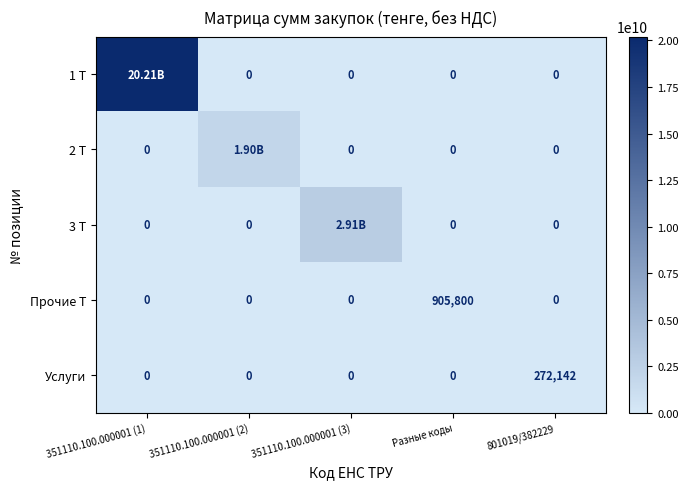

Rank the series by their maximum value, from highest to lowest.

1 Т, 3 Т, 2 Т, Прочие Т, Услуги